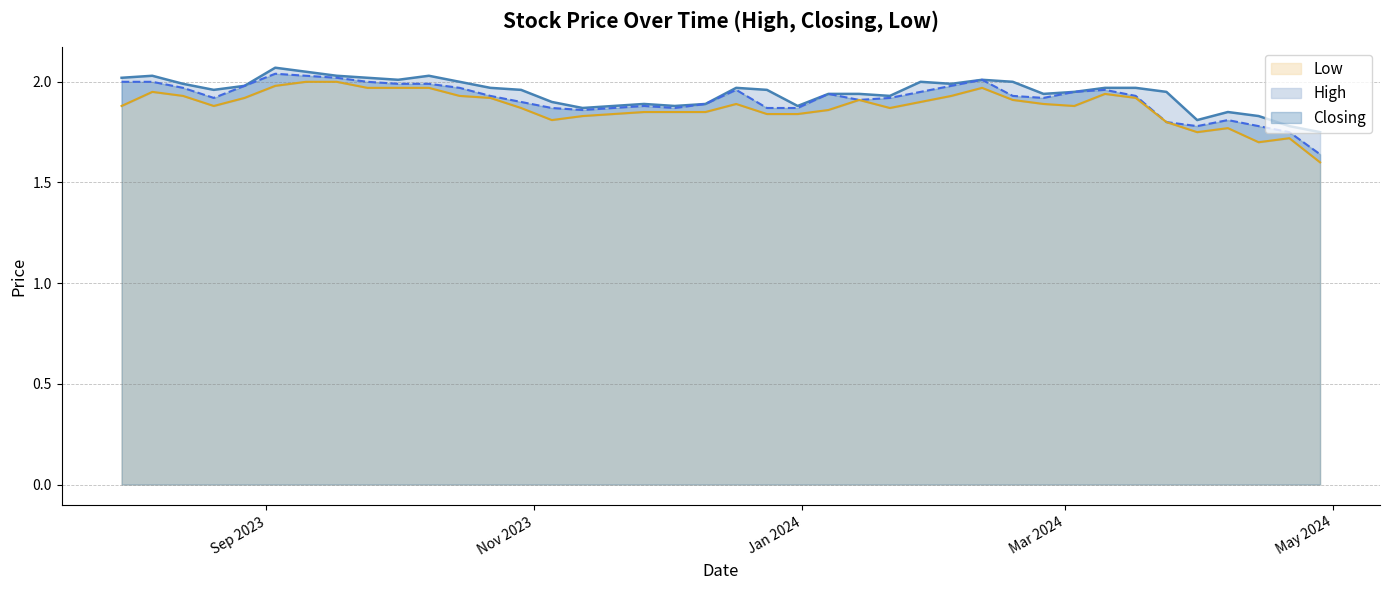

True or false: Low and High cross at least once.

False